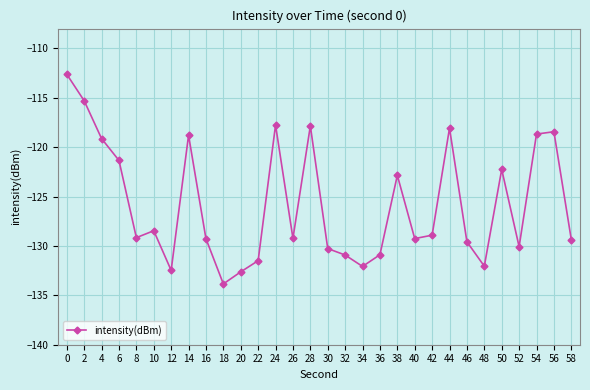

How many data points does each series have?

30